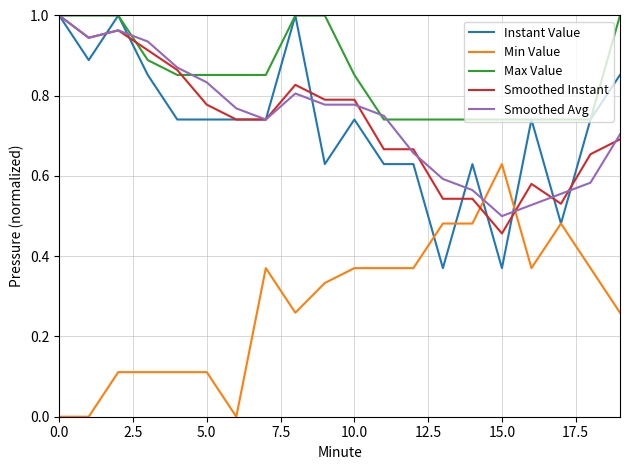

How many intersections are there between Smoothed Avg and Min Value?

2